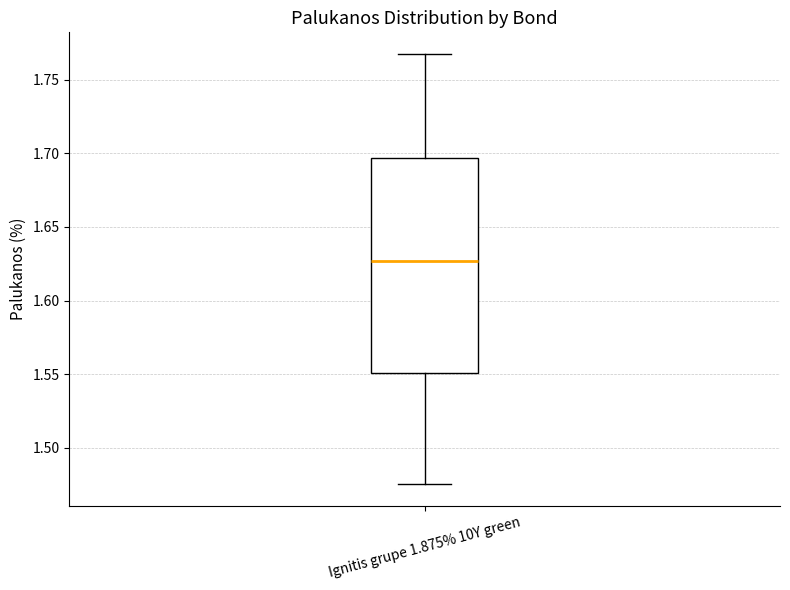

Read this box plot against the y-axis: the position of the median line, the range covered by the box, and the ends of both whiskers. The values are not printed on the chart, so give them approximately, as read against the axis.

median 1.625, box 1.550 to 1.695, whiskers 1.475 to 1.765